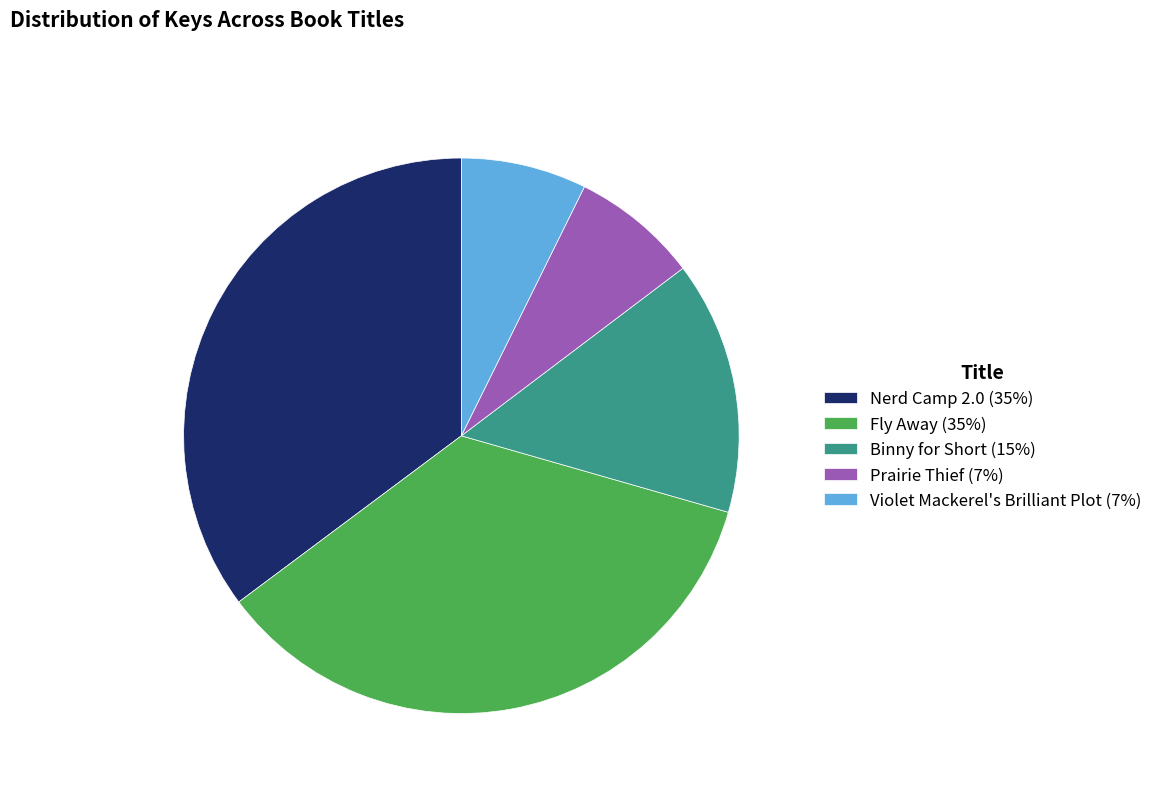

True or false: Binny for Short (15%) accounts for 15% of the total.

True